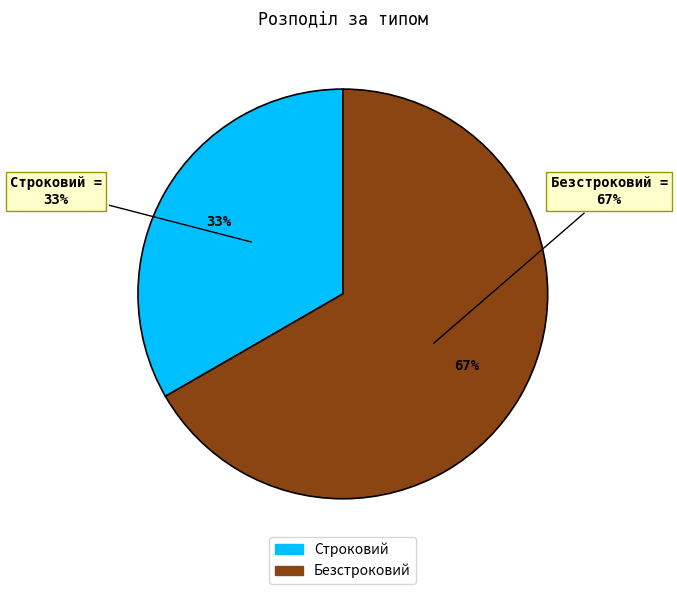

True or false: Строковий accounts for 44% of the total.

False